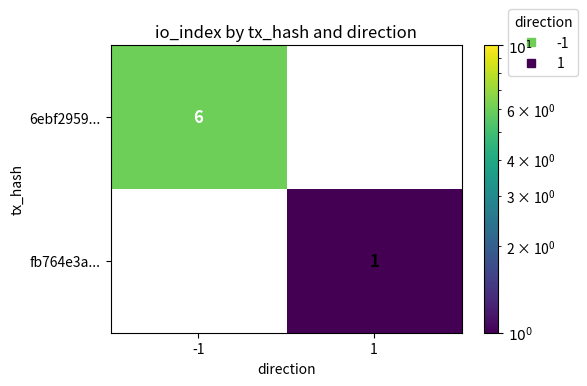

At which label does 6ebf2959... reach its peak?

-1